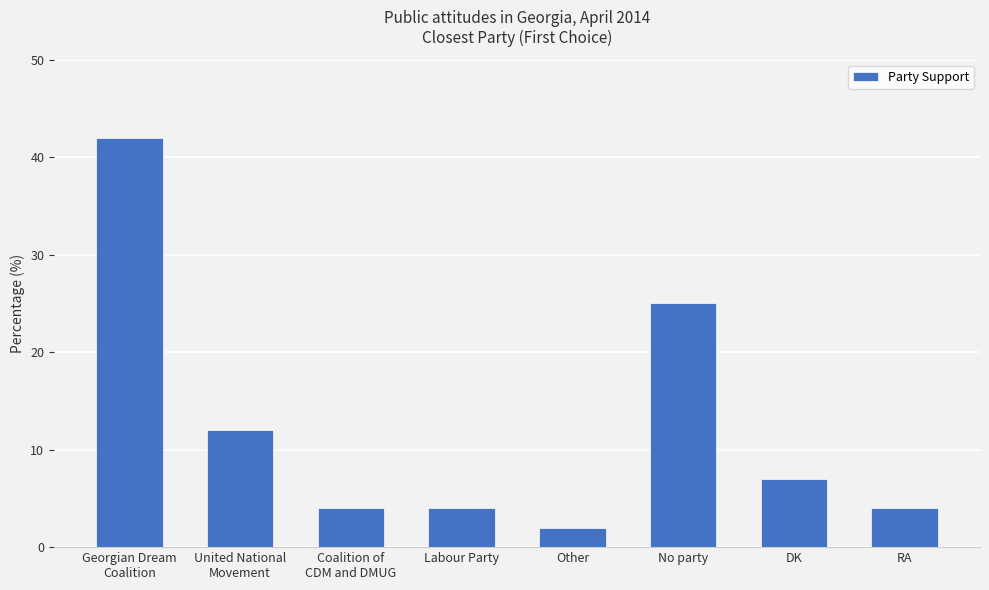

What is the difference between the maximum and second lowest values?

38